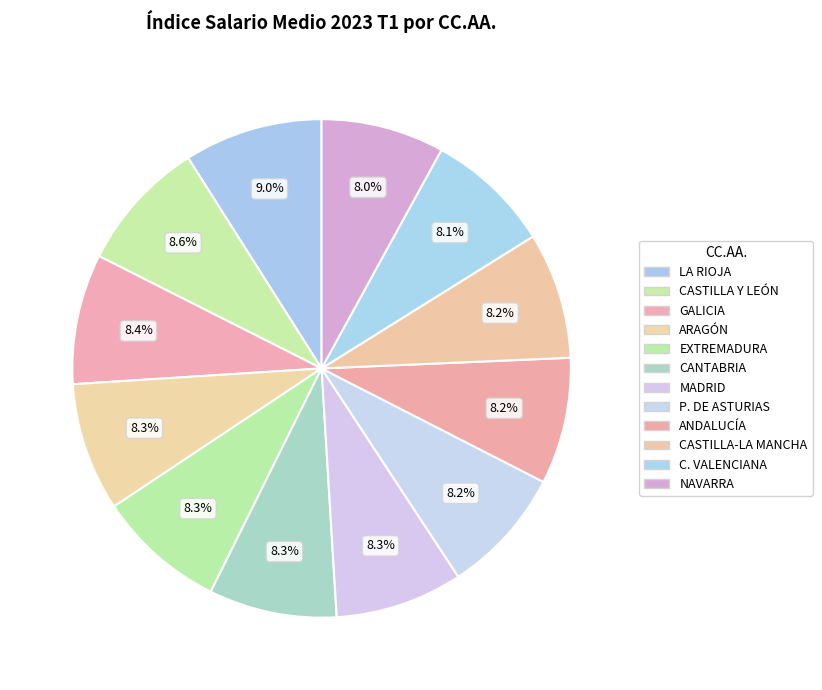

How many segments does this pie chart have?

12